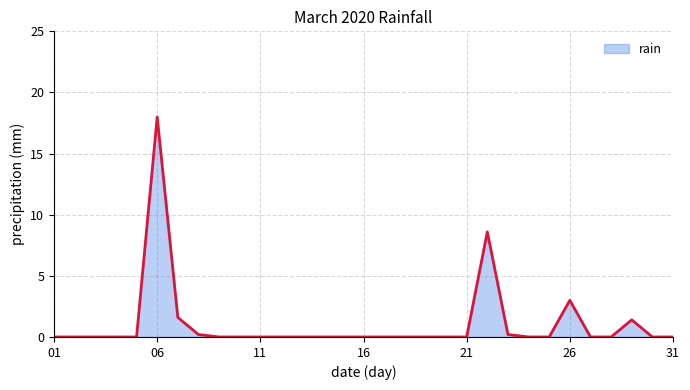

What is the difference between the maximum and minimum values?

18.0